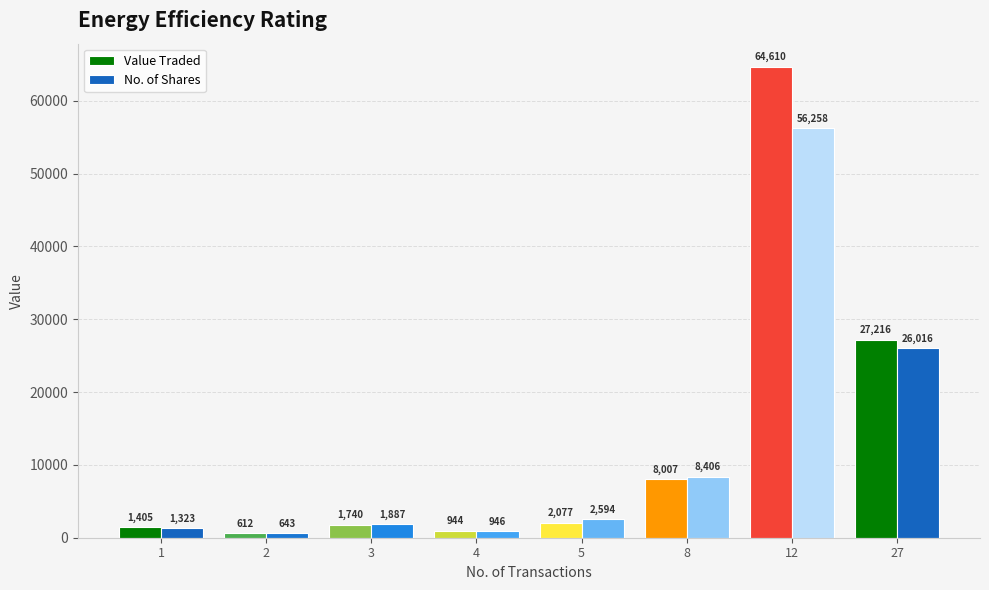

At which label does No. of Shares reach its minimum?

2